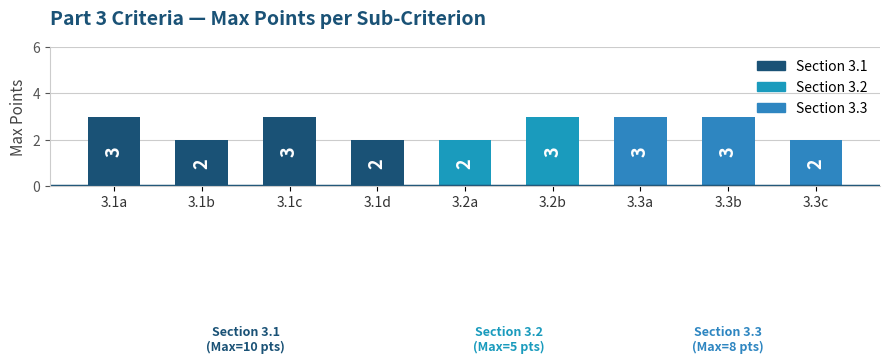

What is the average value?

3